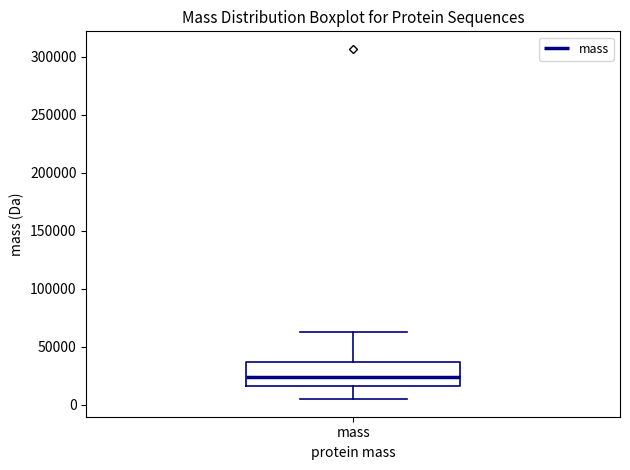

Read this box plot against the y-axis: the position of the median line, the range covered by the box, and the ends of both whiskers. The values are not printed on the chart, so give them approximately, as read against the axis.

median 25000, box 15000 to 35000, whiskers 5000 to 65000